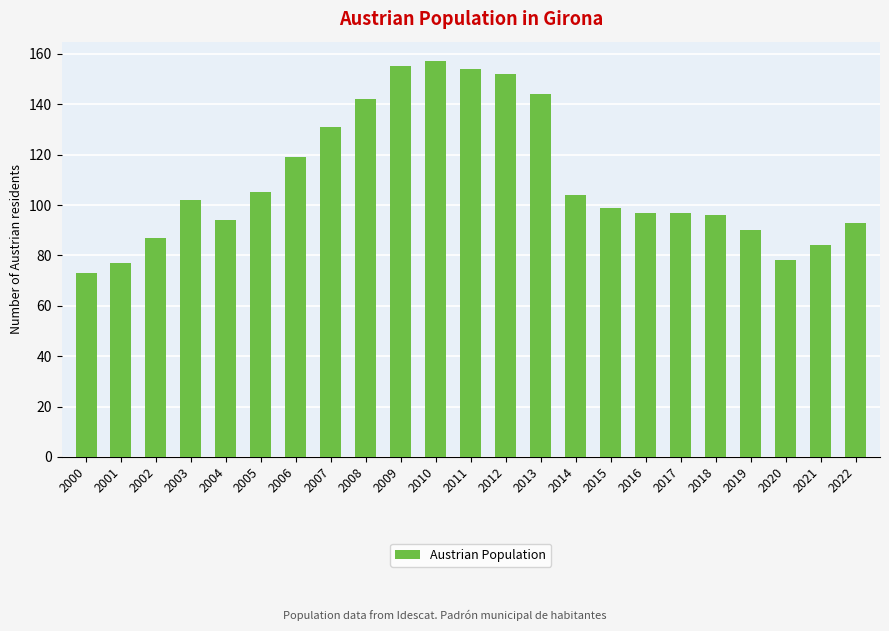

How many bars are there in total?

23